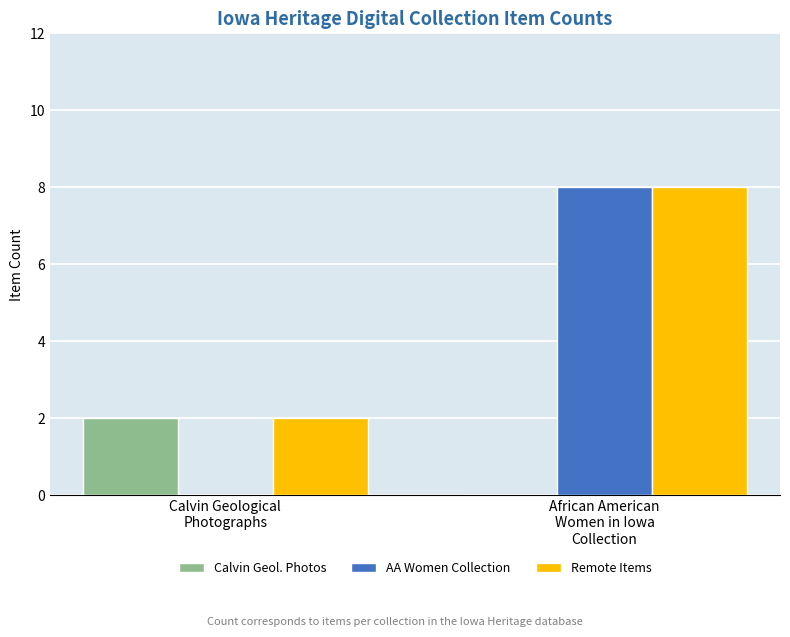

What is the highest value of the AA Women Collection series?

8